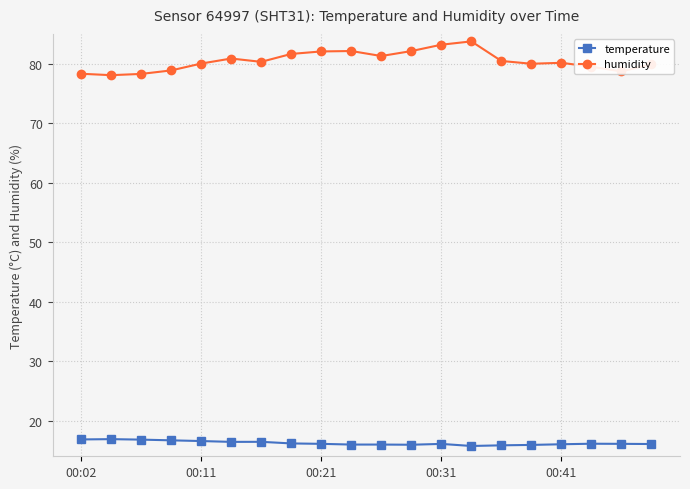

List the series in order of their peak value, lowest first.

temperature, humidity